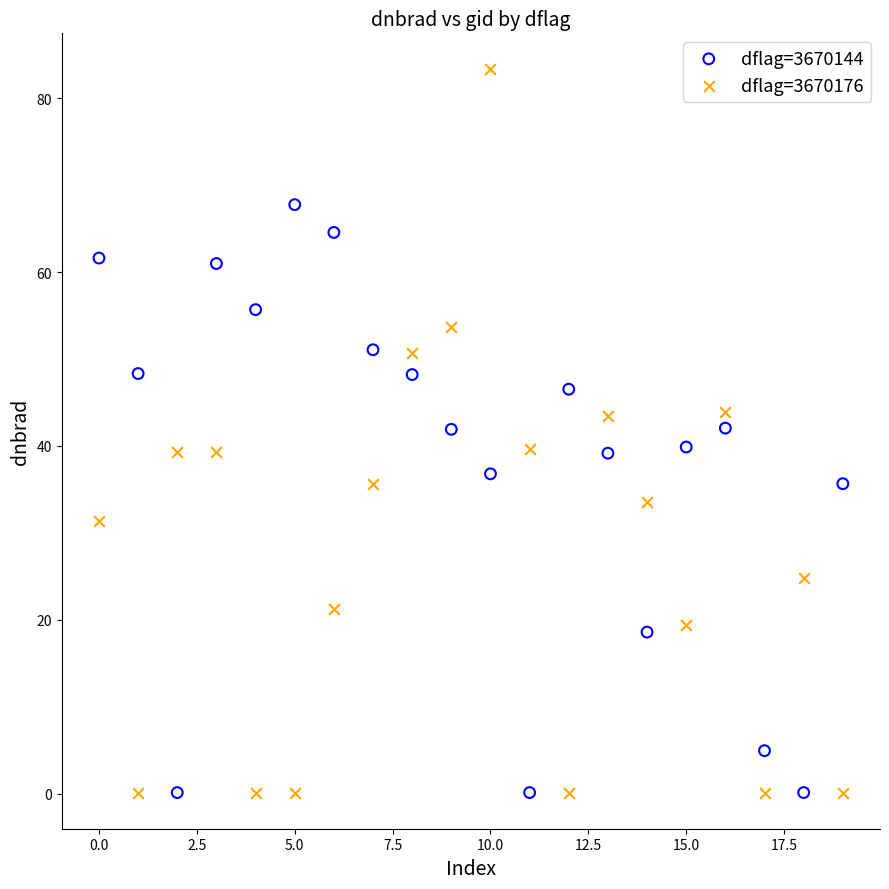

What are all the series names shown in the legend?

dflag=3670144, dflag=3670176